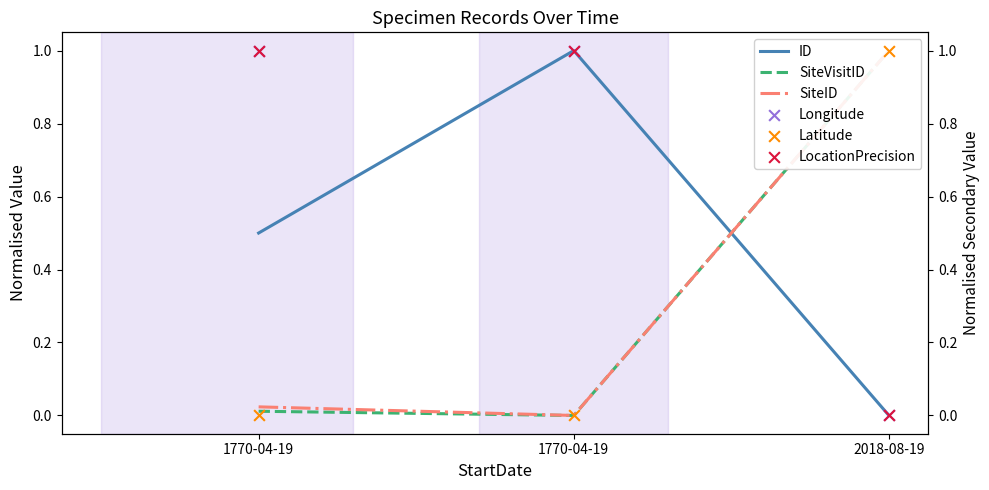

Which series contains the highest Y value?

SiteVisitID